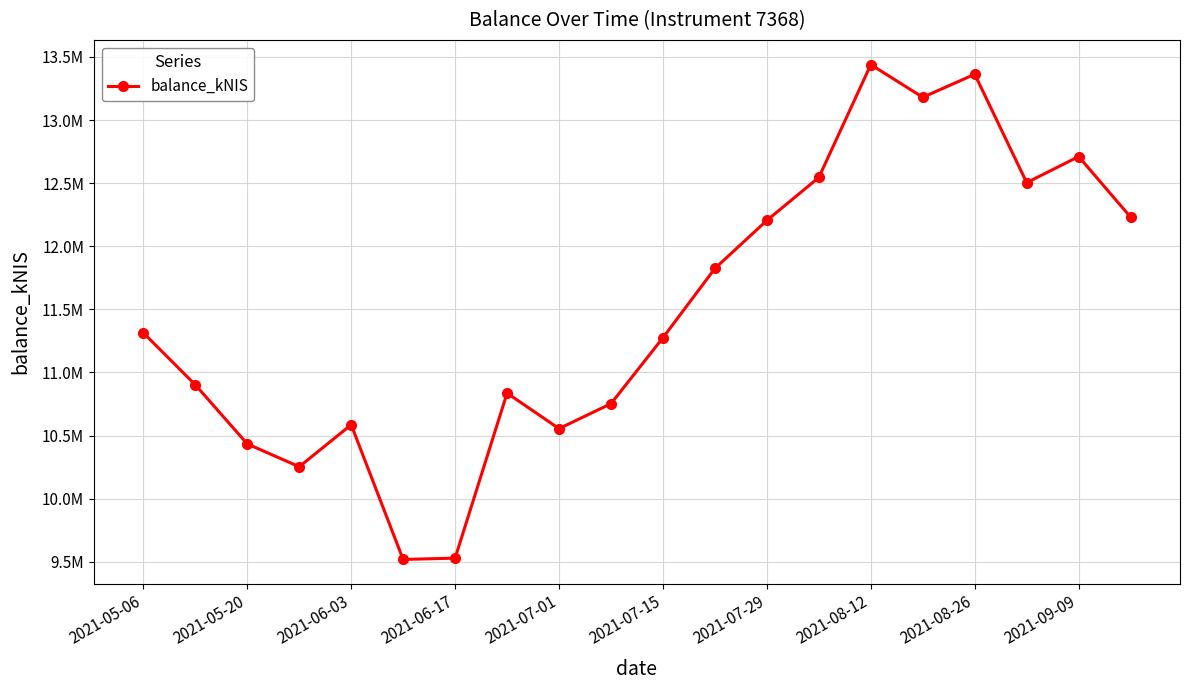

Does the chart display data point markers on the line(s)?

Yes